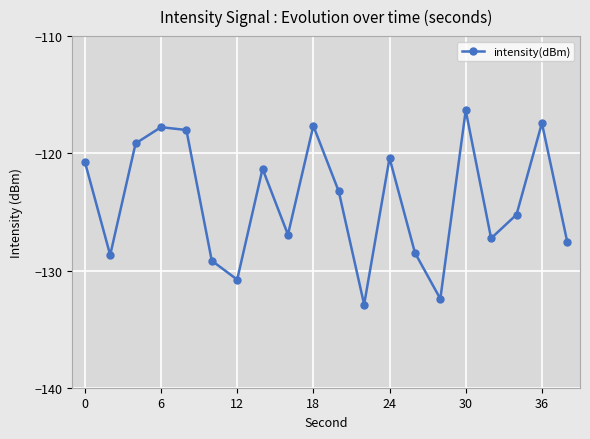

What is the maximum value shown in the chart?

-116.3